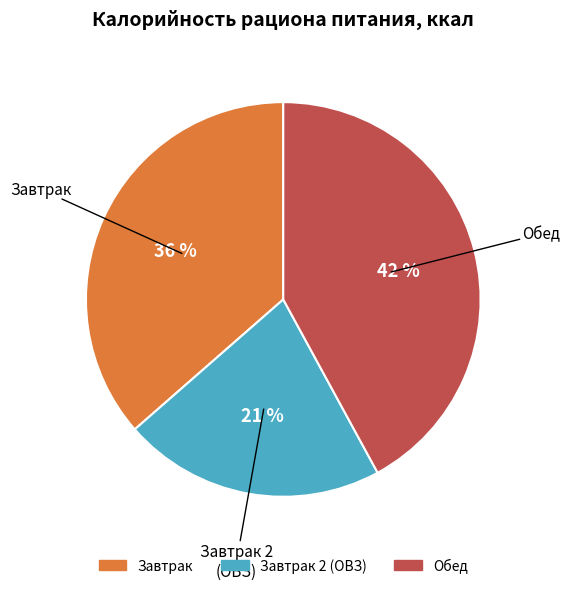

Count the number of slices in the pie.

3